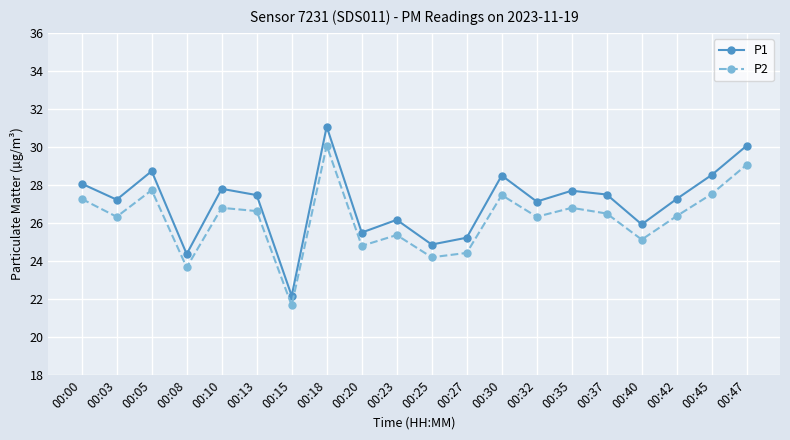

Which series has the largest total across all categories?

P1